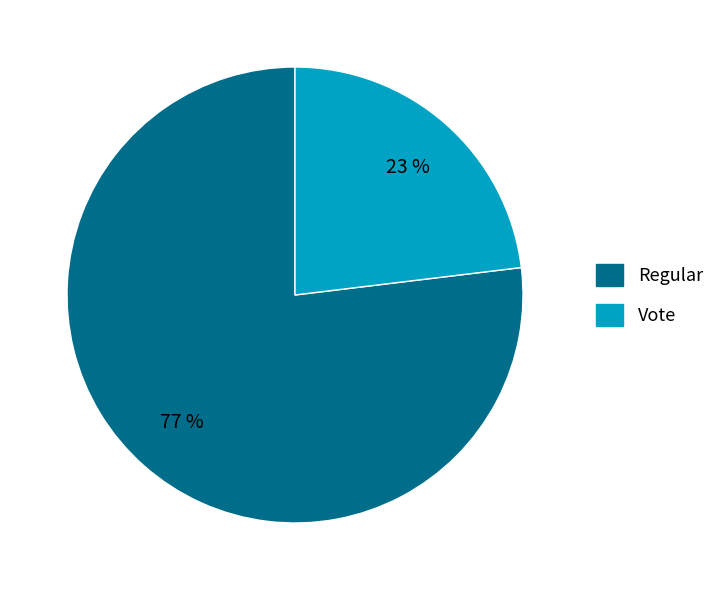

The Vote slice represents 23% of the pie. True or false?

True